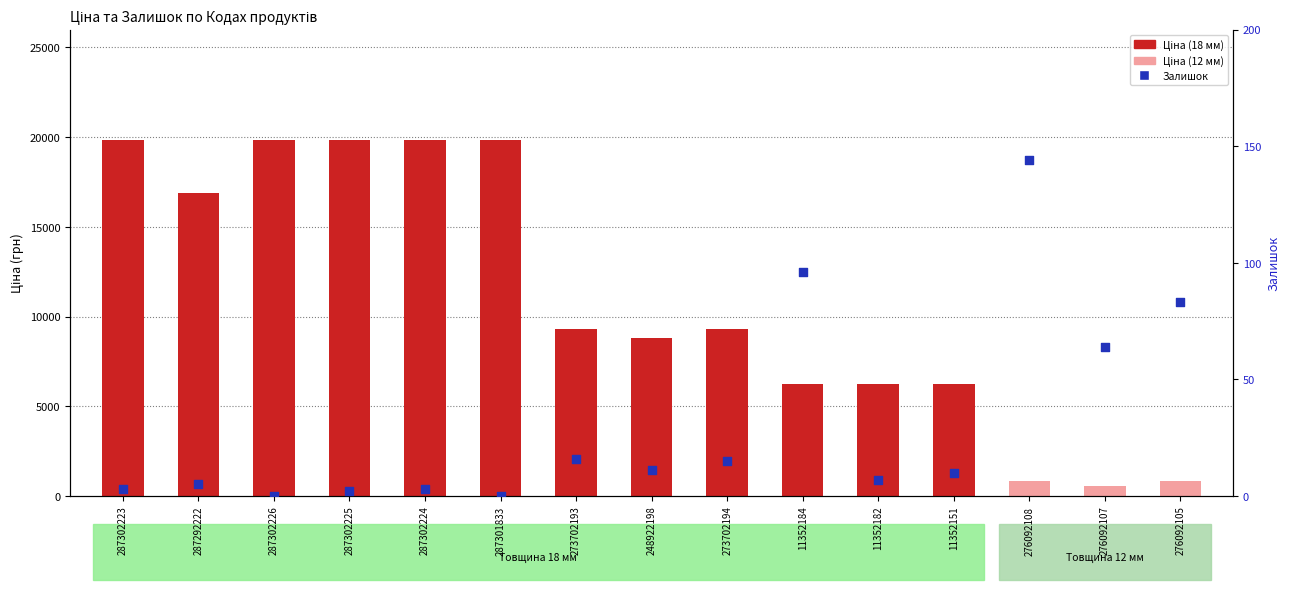

What is the change in value from 287302225 to 273702193?

+14